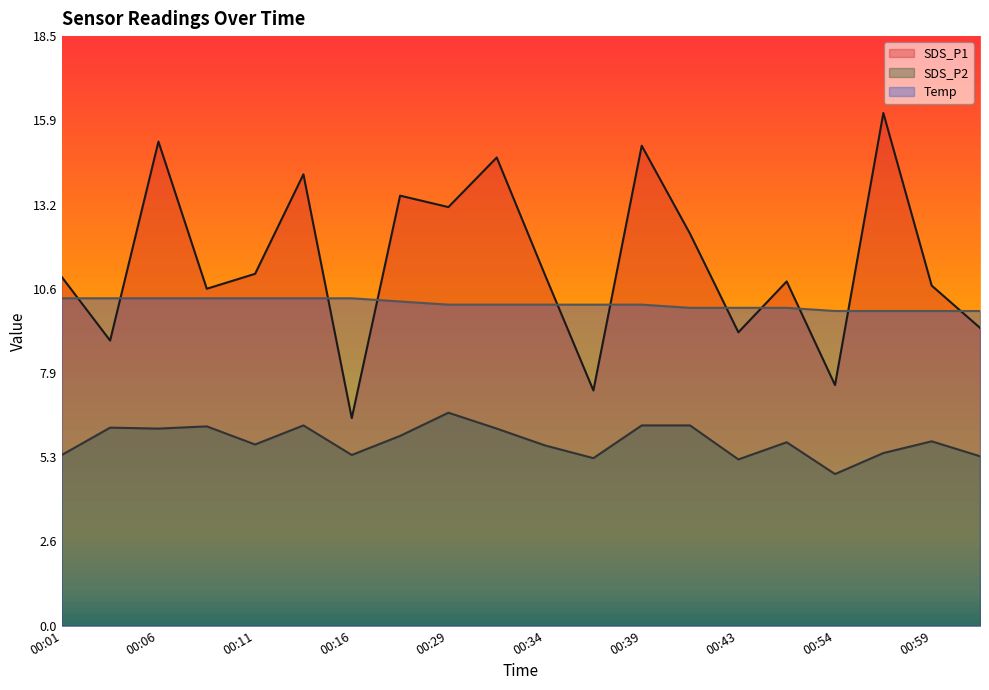

How many values in the SDS_P1 series are below 11?

10